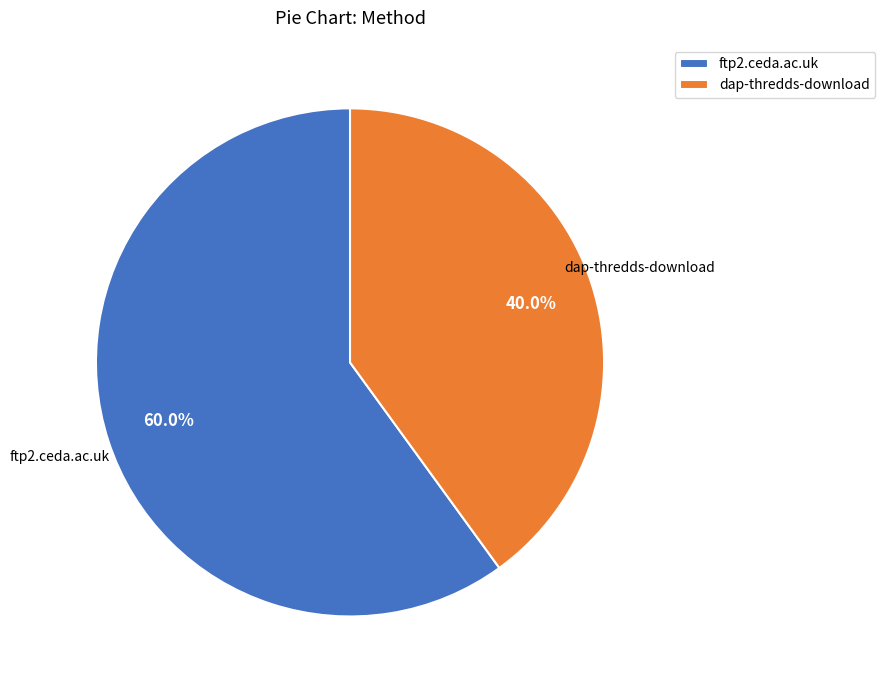

What percentage is the ftp2.ceda.ac.uk slice, to the nearest percent?

60%